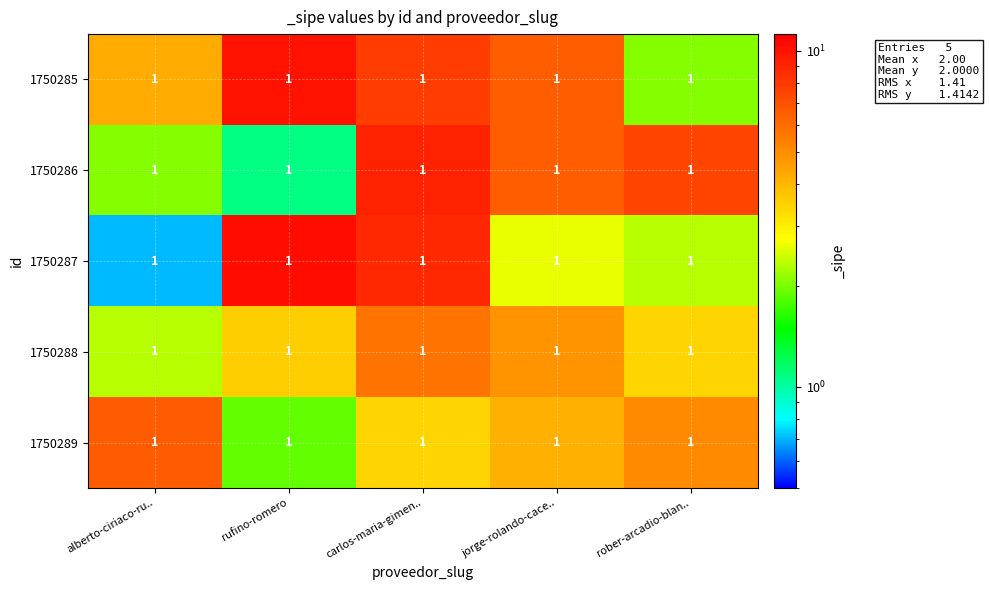

What is the difference between the 1750286 values at rufino-romero and carlos-maria-gimen..?

8.1